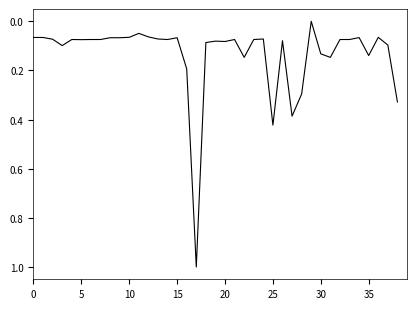

What is the maximum value shown in the chart?

1.0